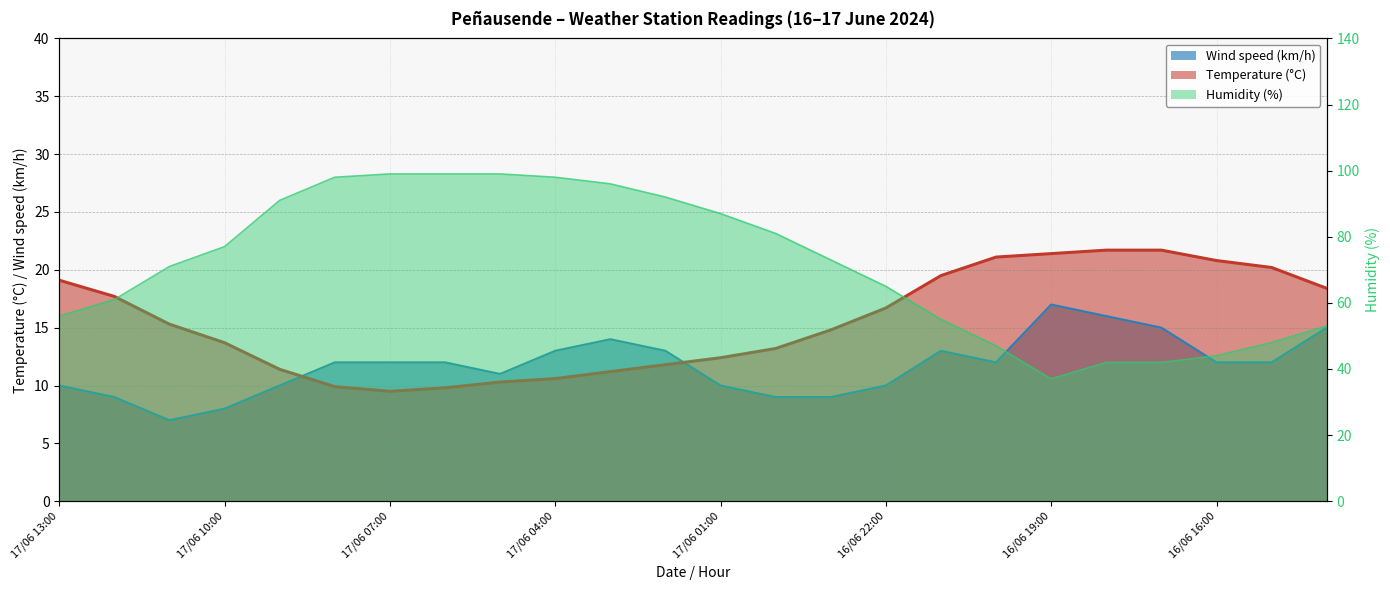

List the labels in order of Temperature (°C) value, smallest first.

17/06 07:00, 17/06 06:00, 17/06 08:00, 17/06 05:00, 17/06 04:00, 17/06 03:00, 17/06 09:00, 17/06 02:00, 17/06 01:00, 17/06 00:00, 17/06 10:00, 16/06 23:00, 17/06 11:00, 16/06 22:00, 17/06 12:00, 16/06 14:00, 17/06 13:00, 16/06 21:00, 16/06 15:00, 16/06 16:00, 16/06 20:00, 16/06 19:00, 16/06 18:00, 16/06 17:00